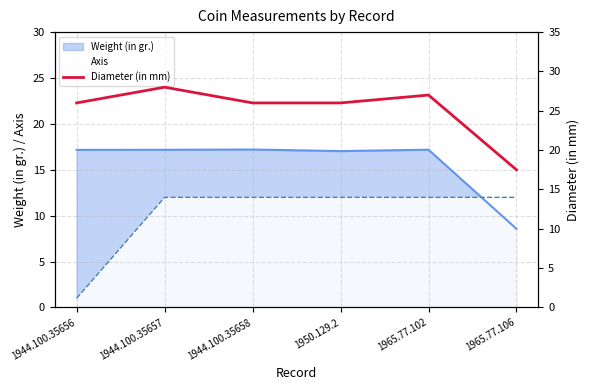

Reading left to right, what are all the values shown in this chart?

26.0	28.0	26.0	26.0	27.0	17.5